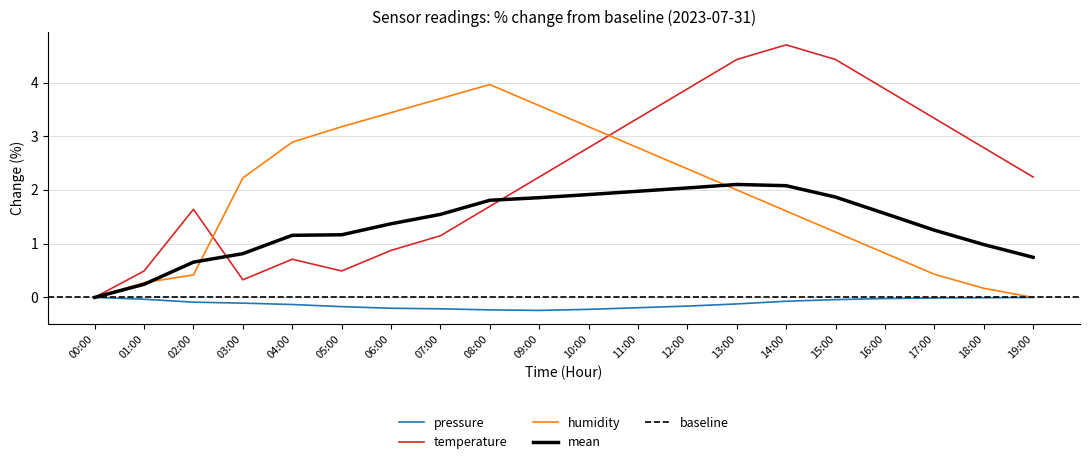

The value of humidity at 16:00 is 0.8. True or false?

True